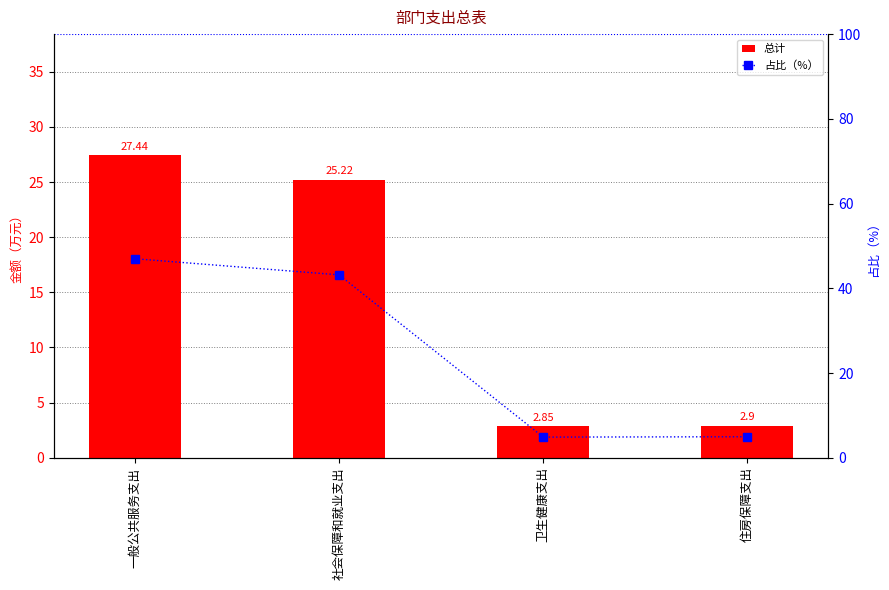

At how many categories does at least one series exceed 17?

2